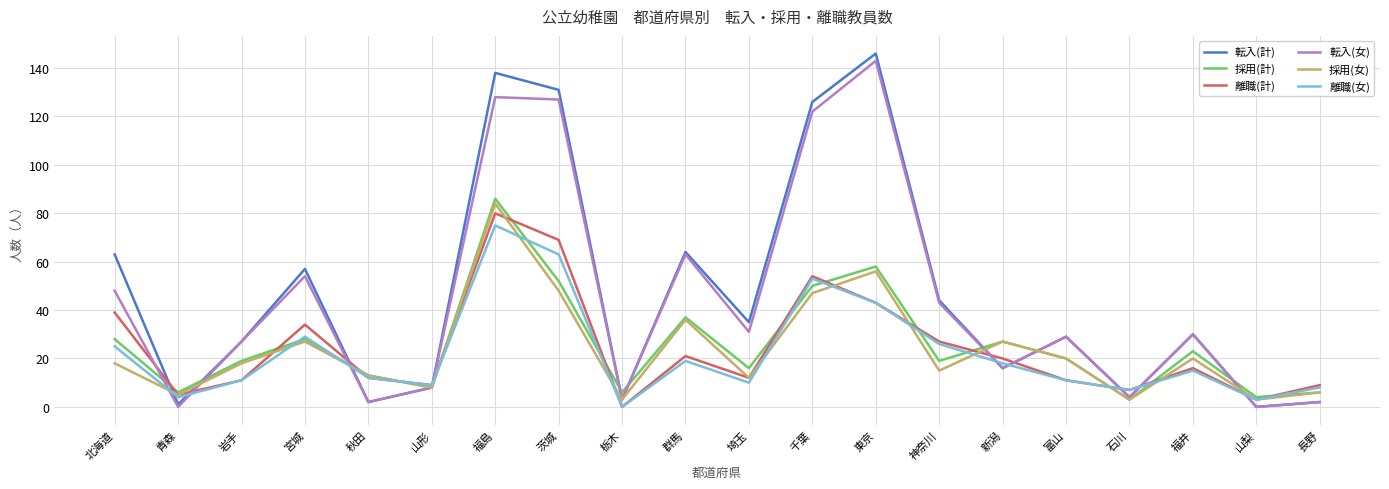

What is the difference between the maximum and minimum values in the 採用(女) series?

81